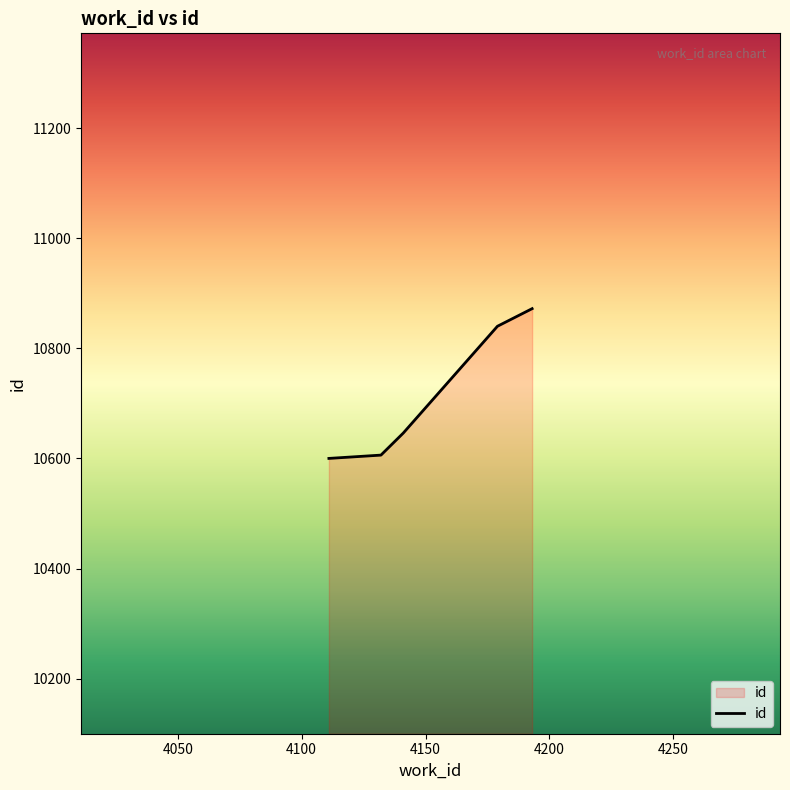

What is the smallest value displayed?

10600